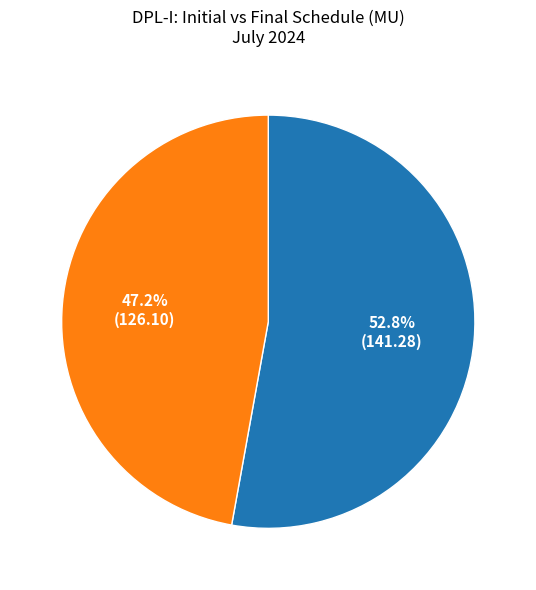

Is there a majority slice in this chart?

Yes